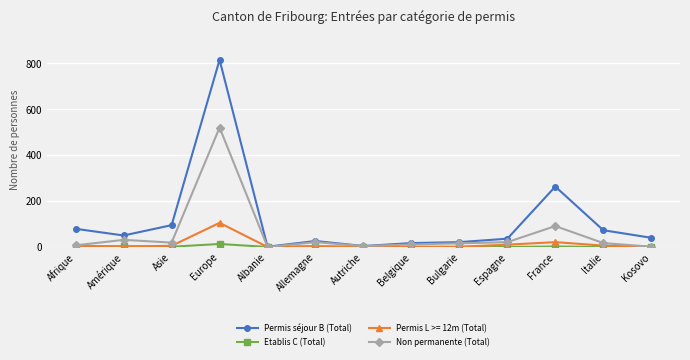

How many distinct data groups are displayed?

4